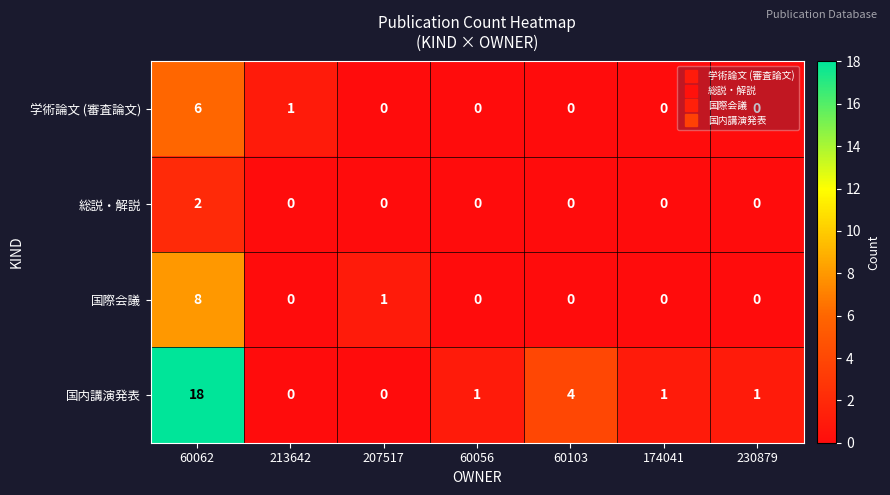

What is the total value across all series at 174041?

1